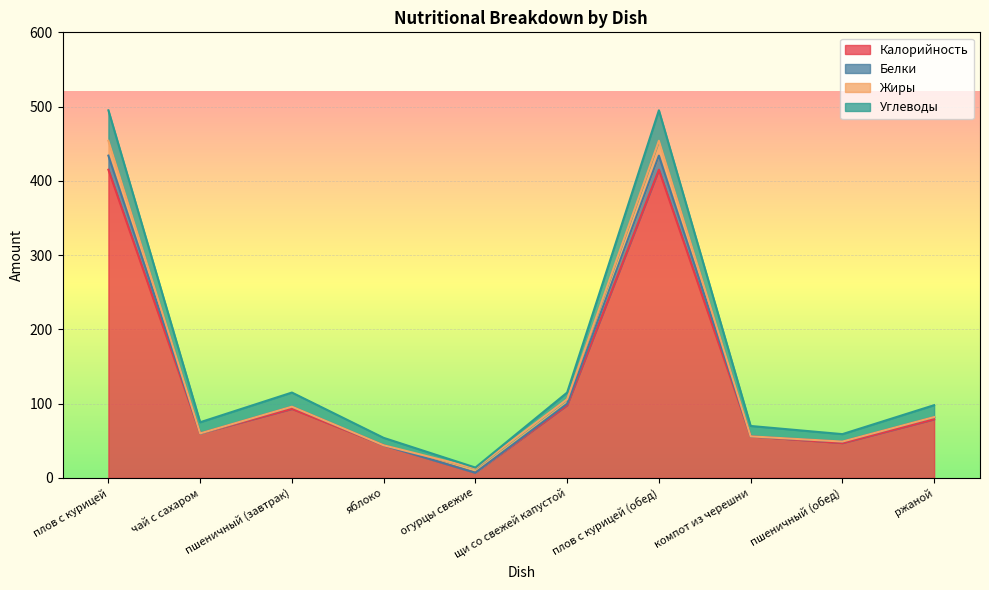

What is the approximate value of Калорийность at чай с сахаром?

60